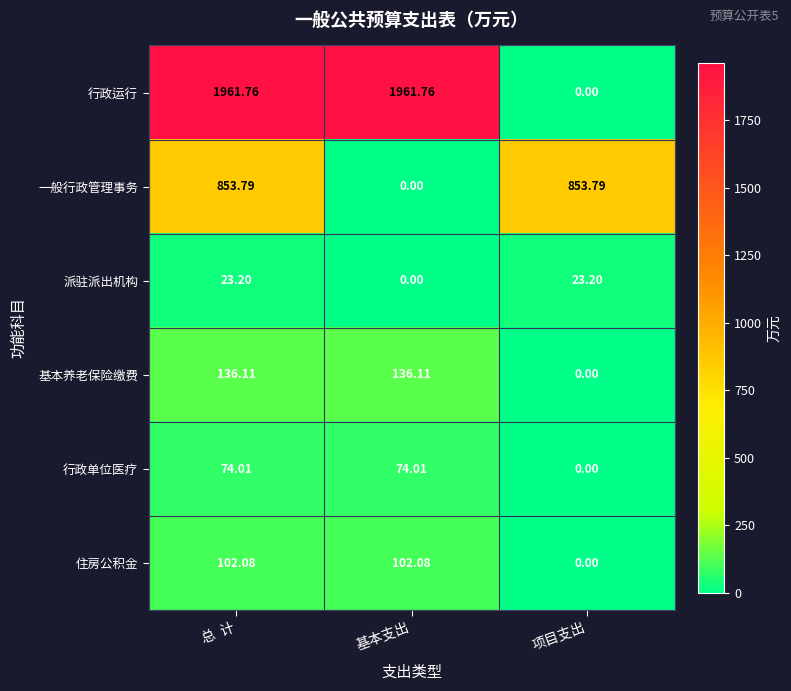

Between 基本支出 and 项目支出, which series saw the biggest shift?

行政运行